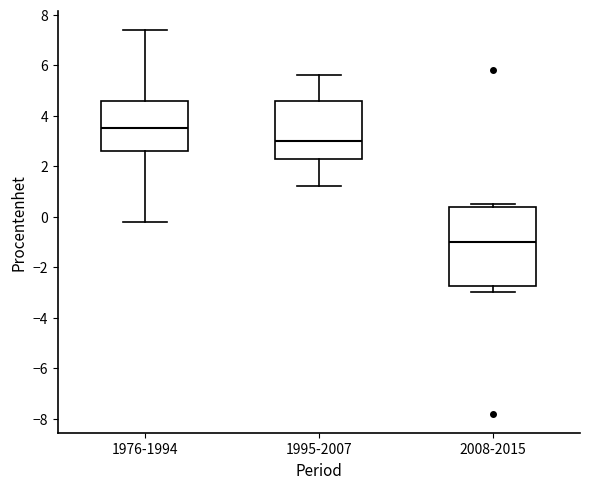

Which box's median line is the highest?

1976-1994